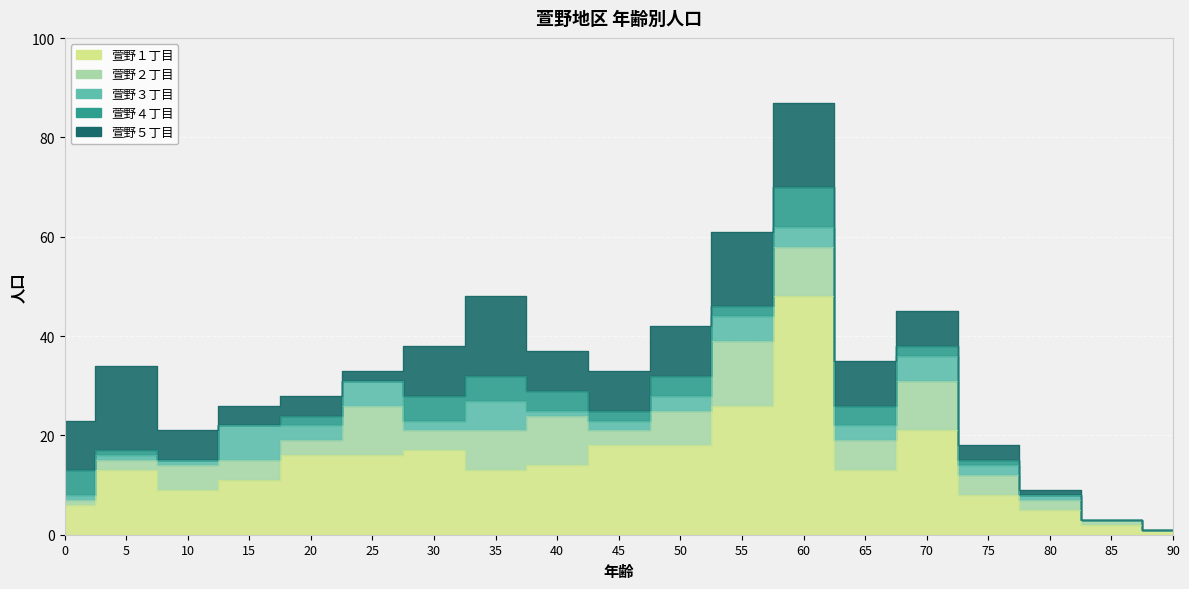

True or false: 萱野２丁目 has a value of 3 at 20.

True